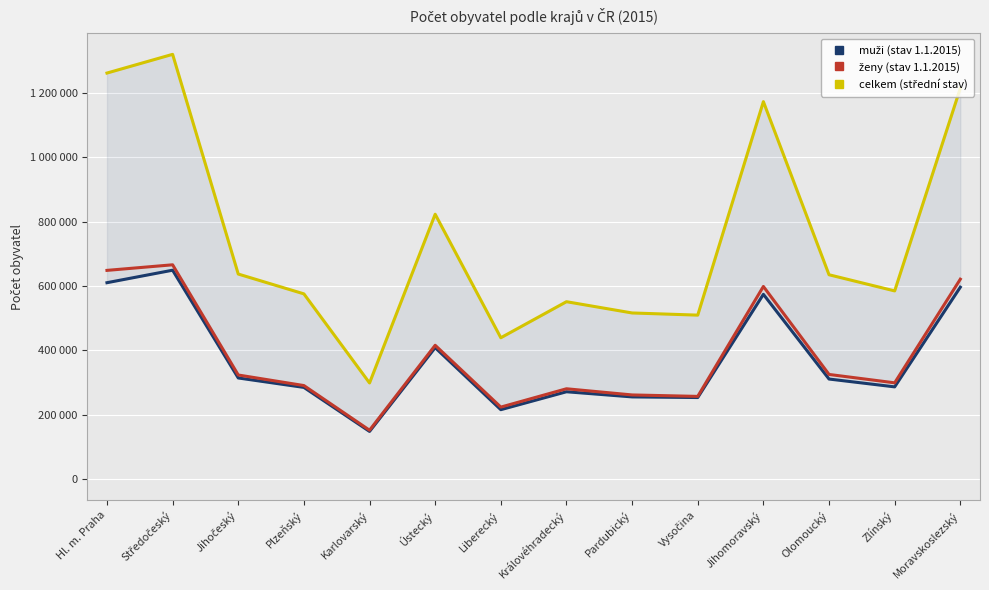

What value does the ženy (stav 1.1.2015) series have at Královéhradecký?

280443